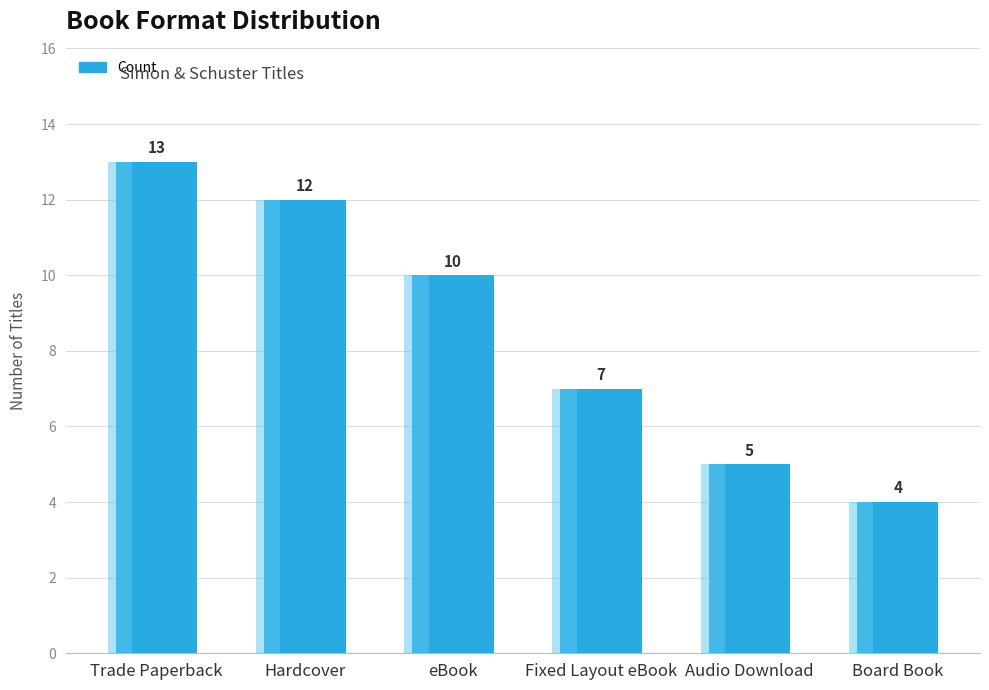

How many bars are there in total?

6